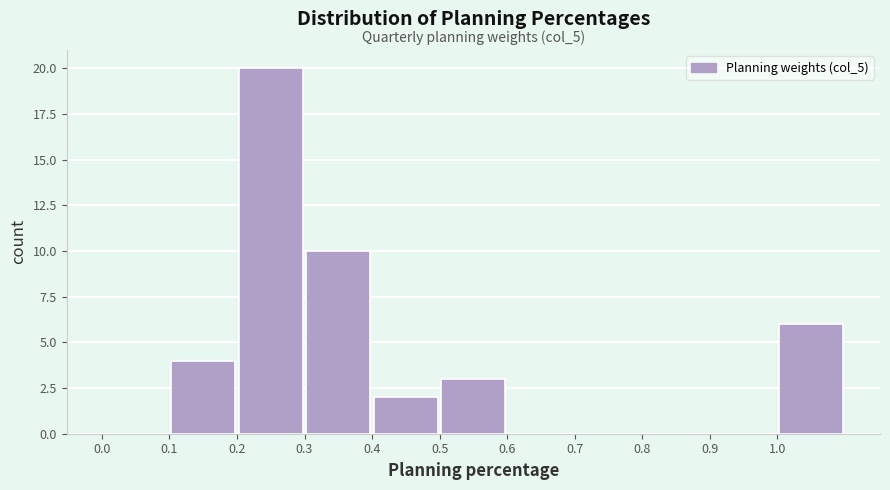

Over which range of the x-axis is the bar tallest?

0.2 to 0.3